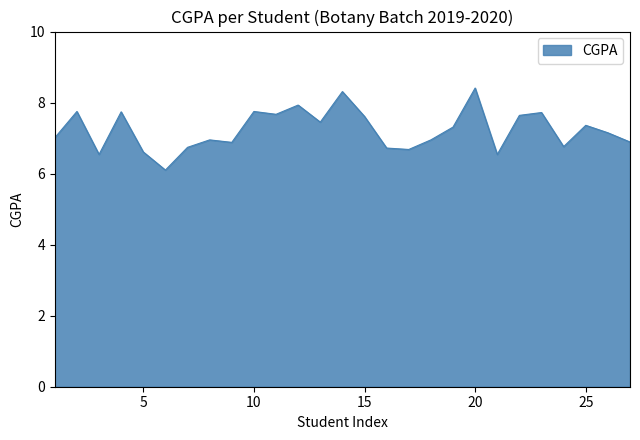

How many distinct data groups are displayed?

1